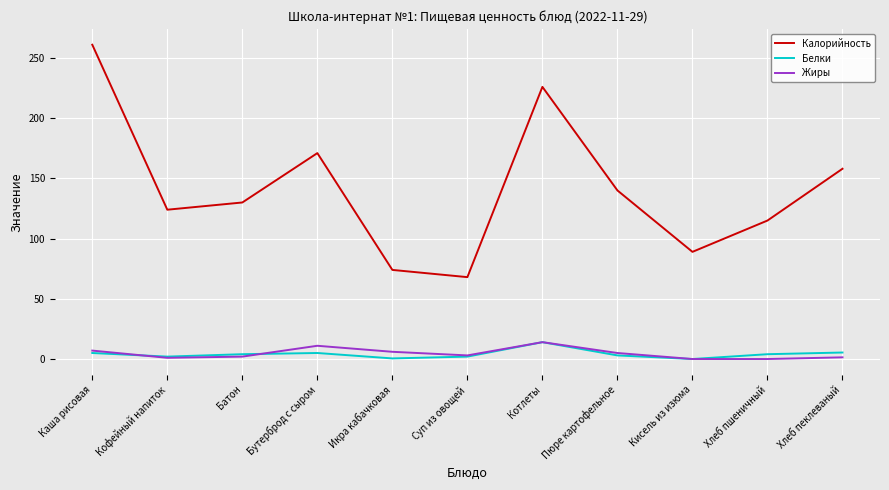

Count the number of categories in the chart.

11